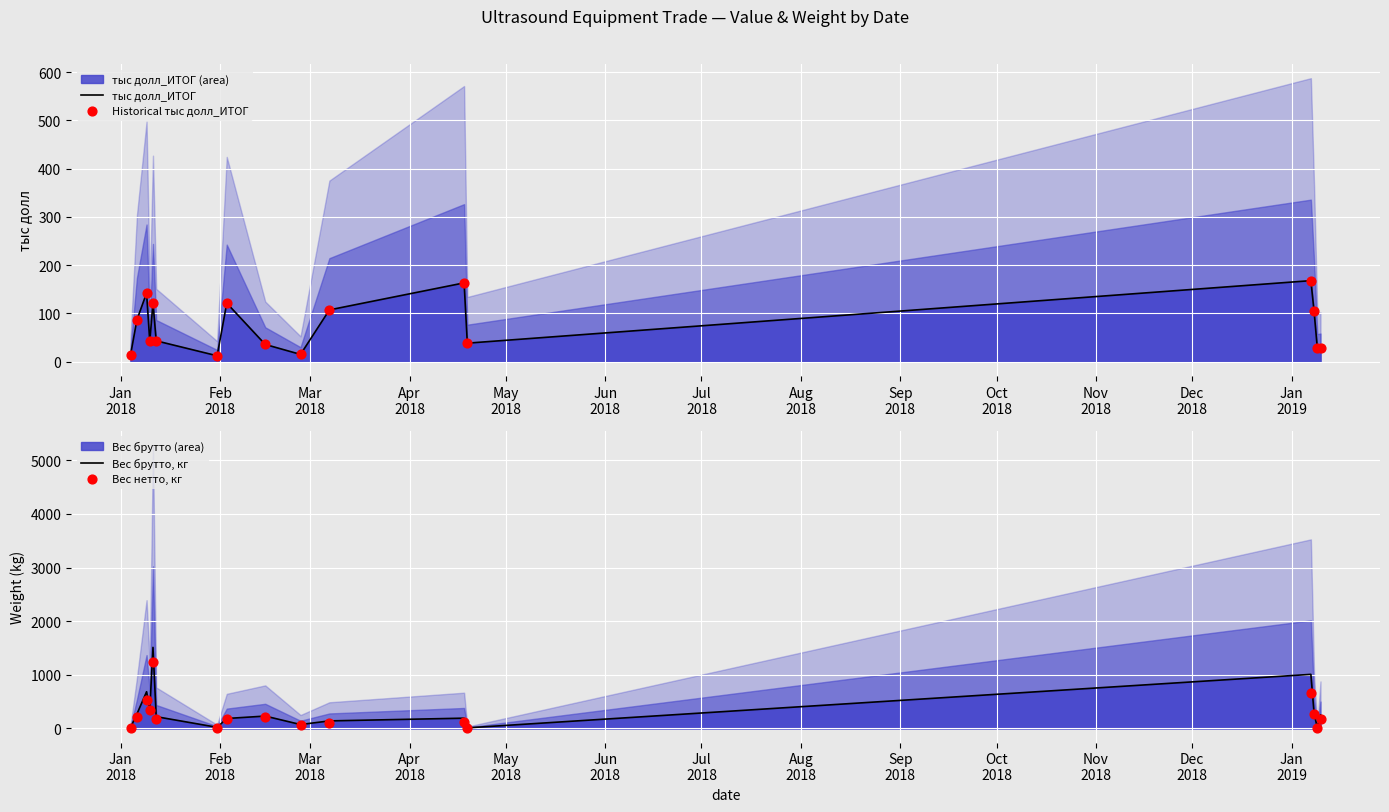

What are all the series names shown in the legend?

тыс долл_ИТОГ, Historical тыс долл_ИТОГ, Вес брутто, кг, Вес нетто, кг